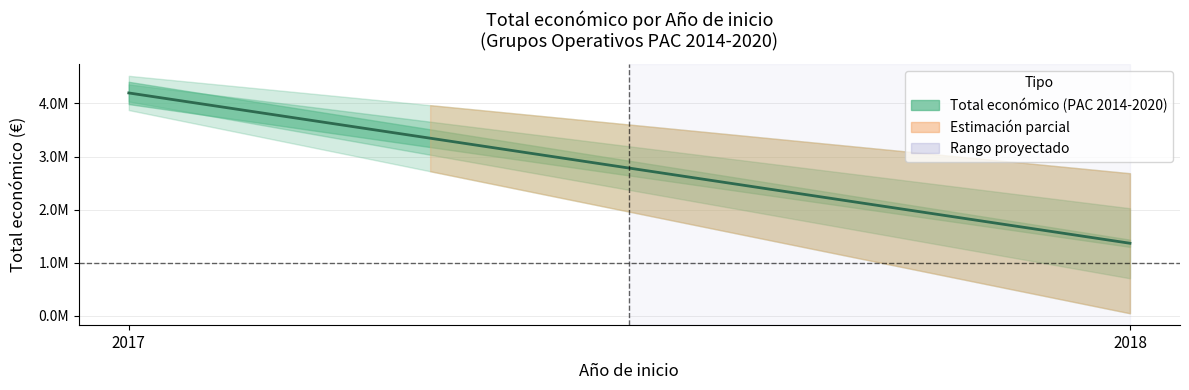

How many series are shown in this chart?

1